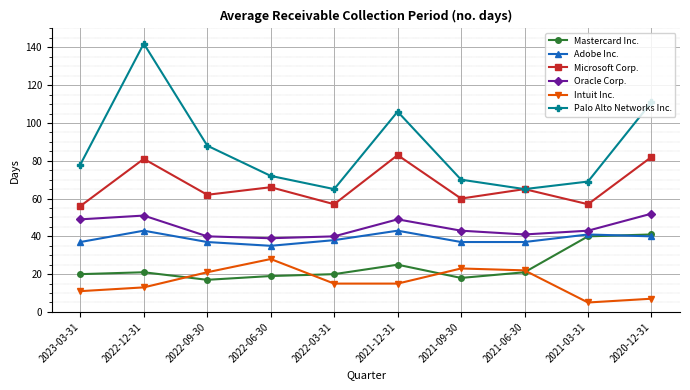

Which series has the largest total across all categories?

Palo Alto Networks Inc.